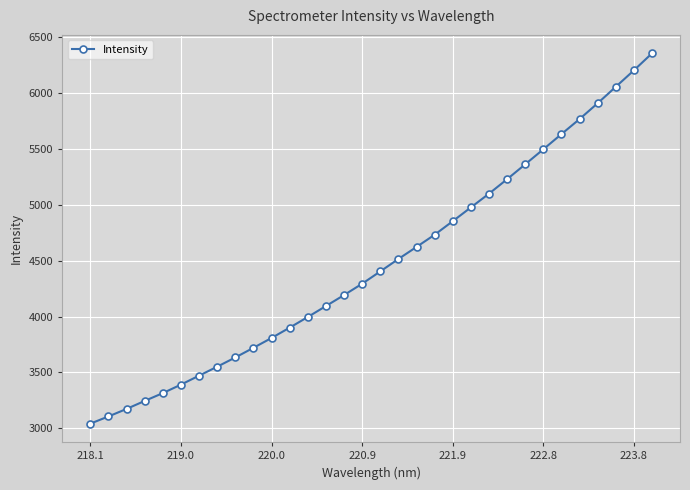

What is the average value?

4473.5